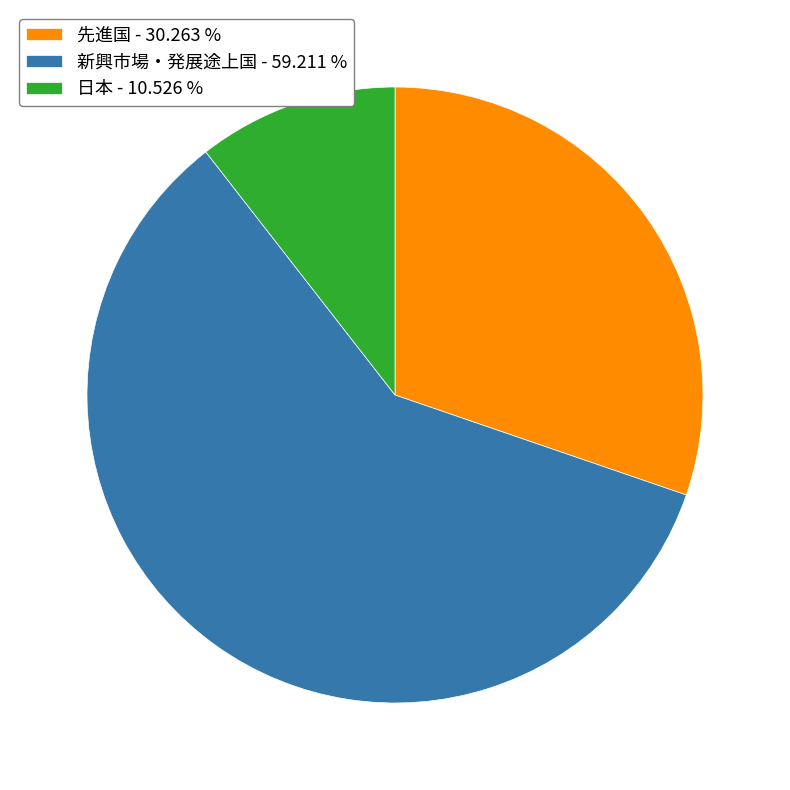

Approximately how many times larger is the value at 日本 compared to 新興市場・発展途上国?

0.2